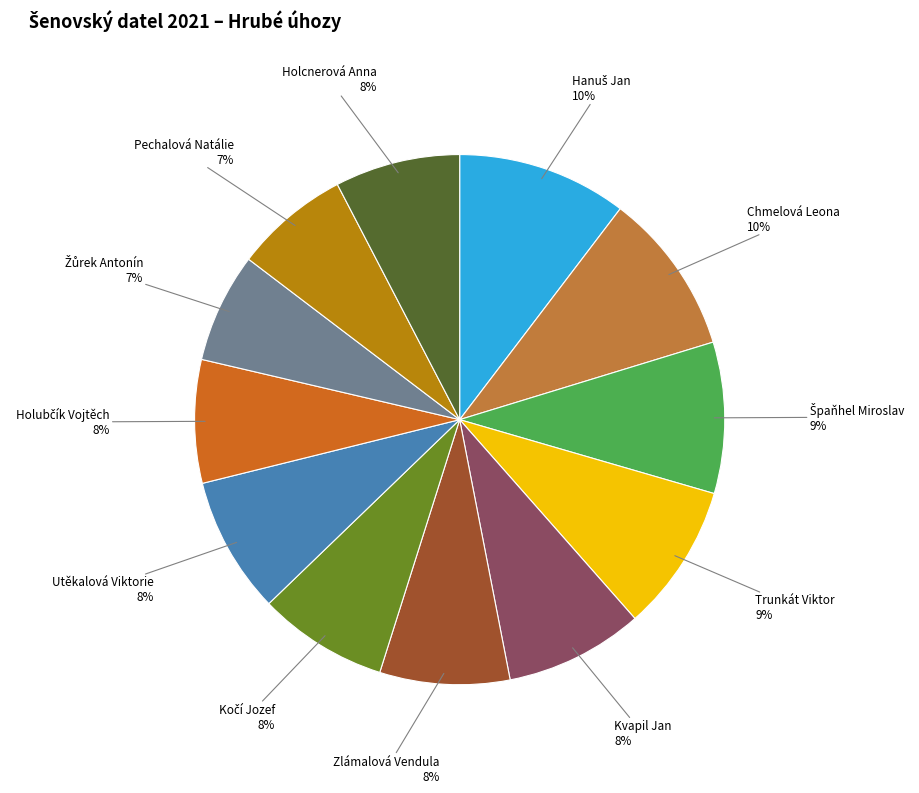

What is the largest slice in the pie chart?

Hanuš Jan